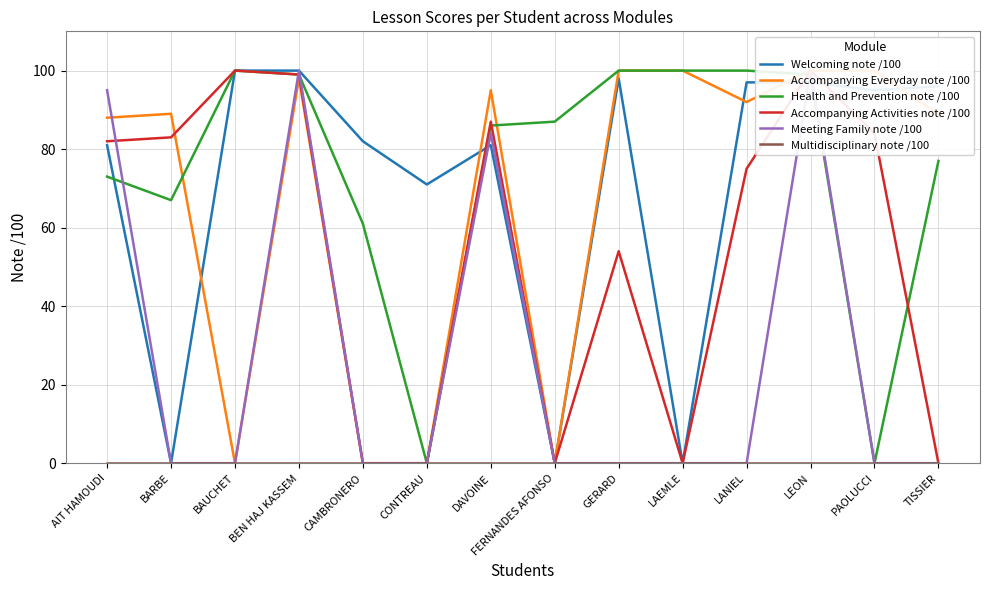

Which has a higher value, TISSIER or CONTREAU?

TISSIER